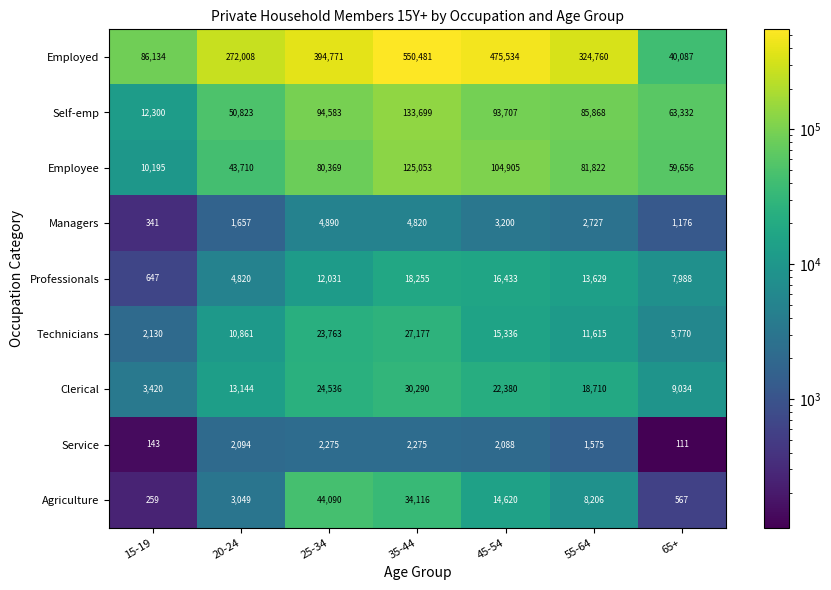

Which series changed the most between 20-24 and 25-34?

Employed